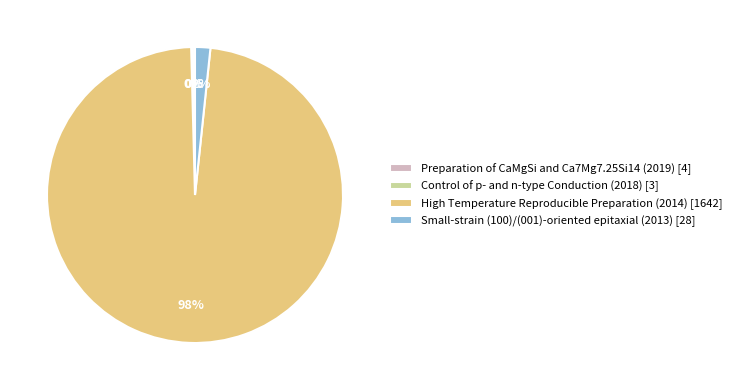

Is the sum of Small-strain (100)/(001)-oriented epitaxial (2013) [28] and High Temperature Reproducible Preparation (2014) [1642] greater than half?

Yes